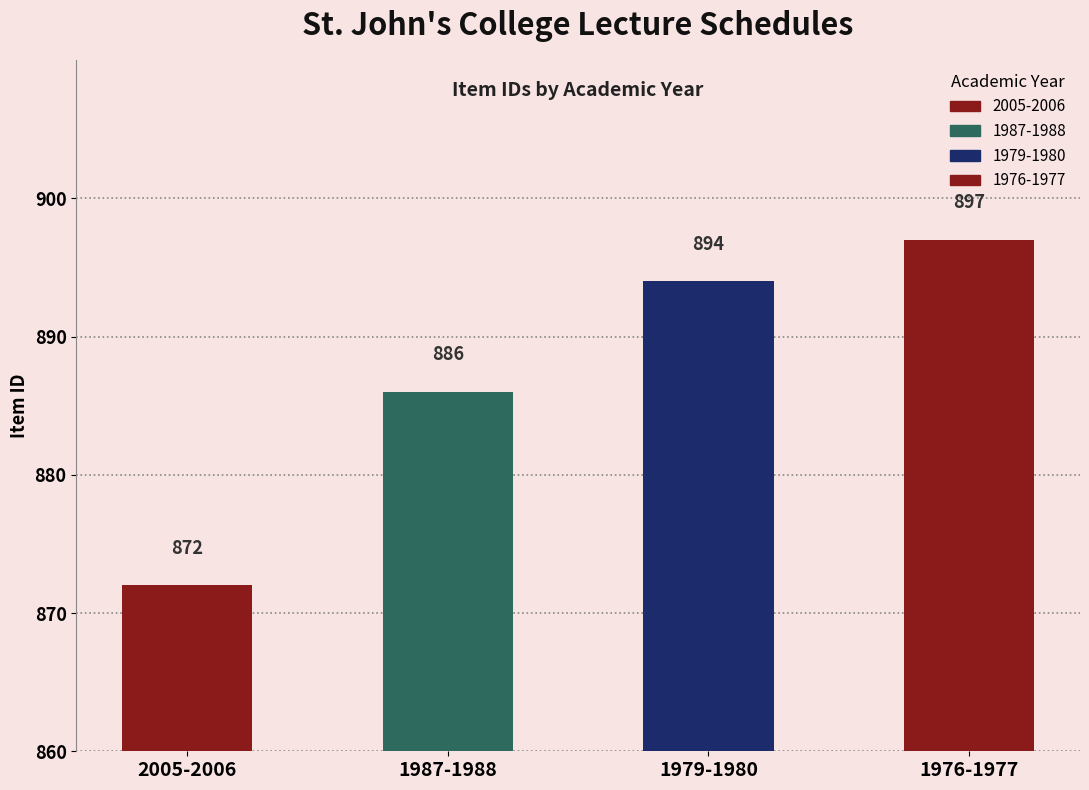

Where does the data first go above 894?

1976-1977